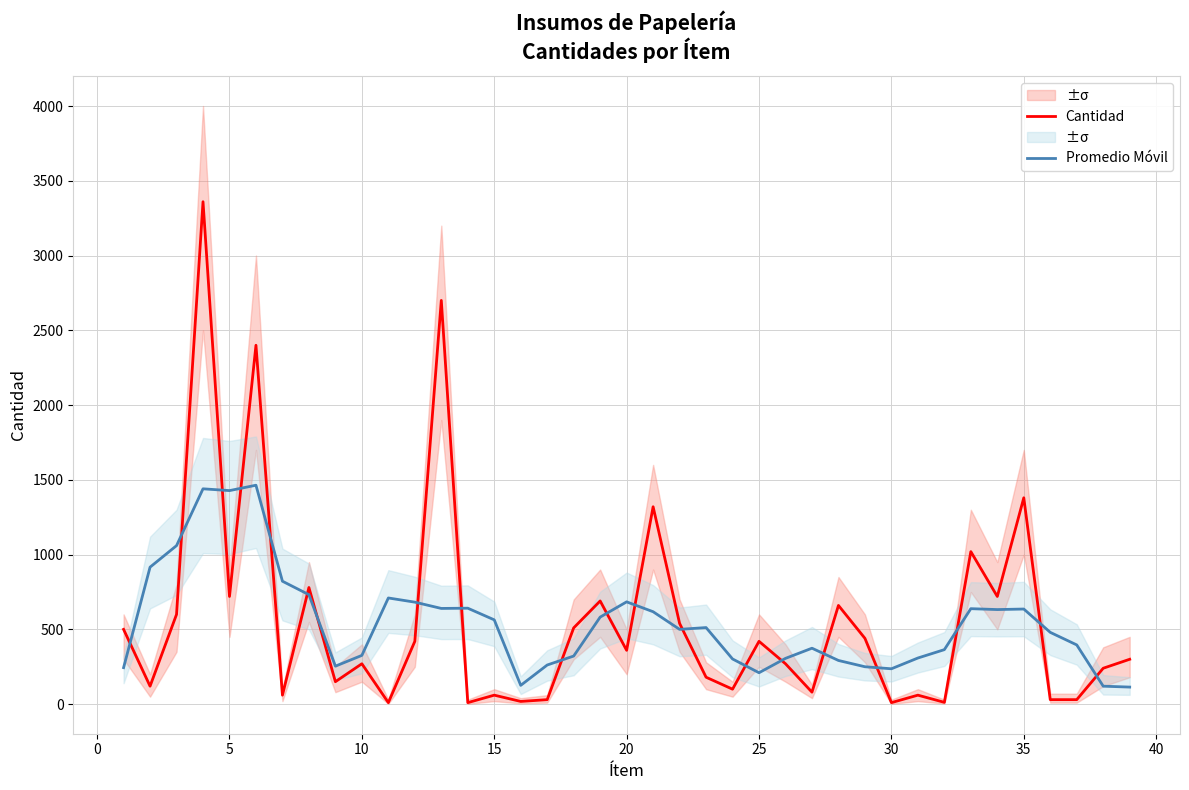

What is the difference between the second highest and second lowest values in the Promedio Móvil series?

1320.0